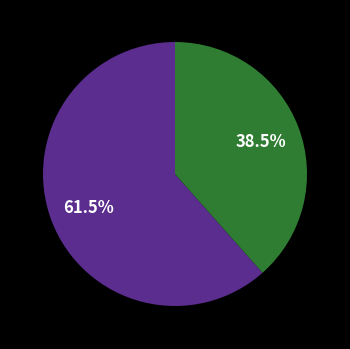

Is there any slice that represents more than half of the pie?

Yes